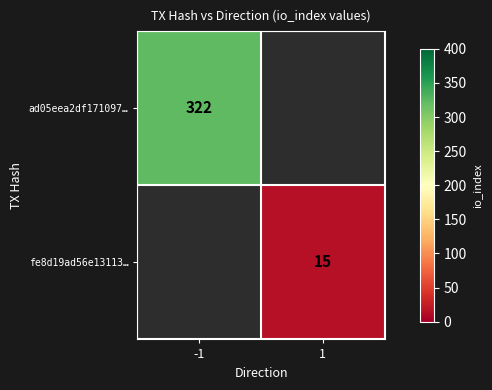

True or false: ad05eea2df171097… has a value of 322 at -1.

True